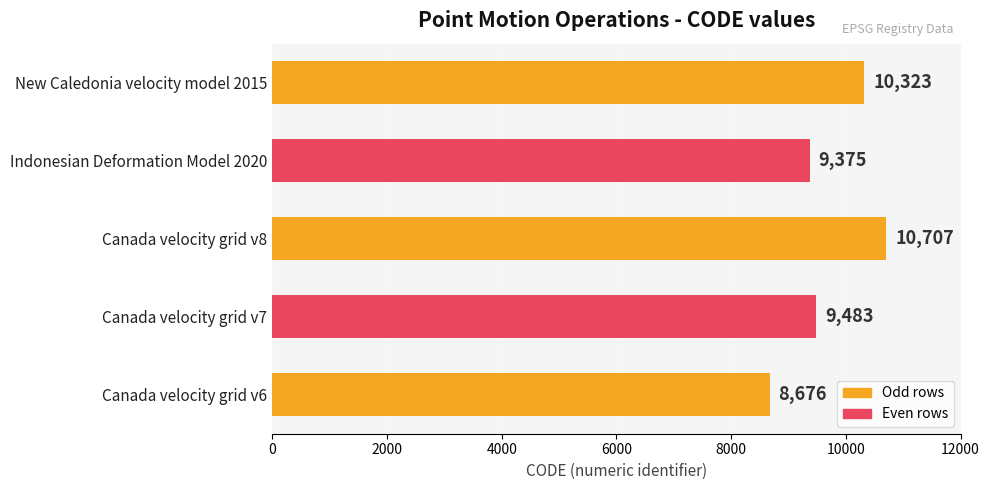

Where is the data nearest to the value 9691?

Canada velocity grid v7